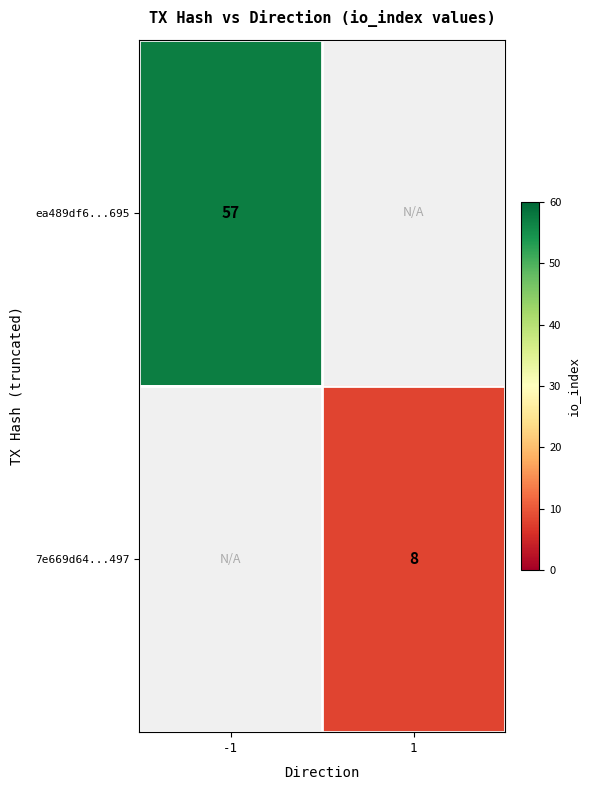

The ea489df6...695 series shows 57 at -1. True or false?

True